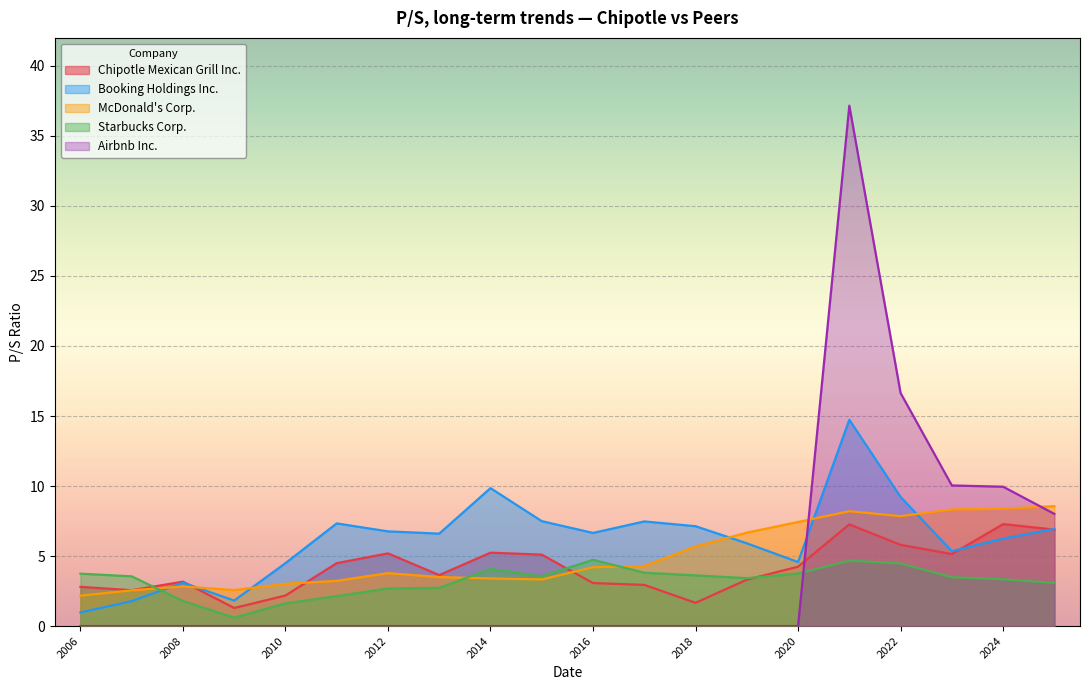

True or false: McDonald's Corp. has more than 0 interior local peaks.

True